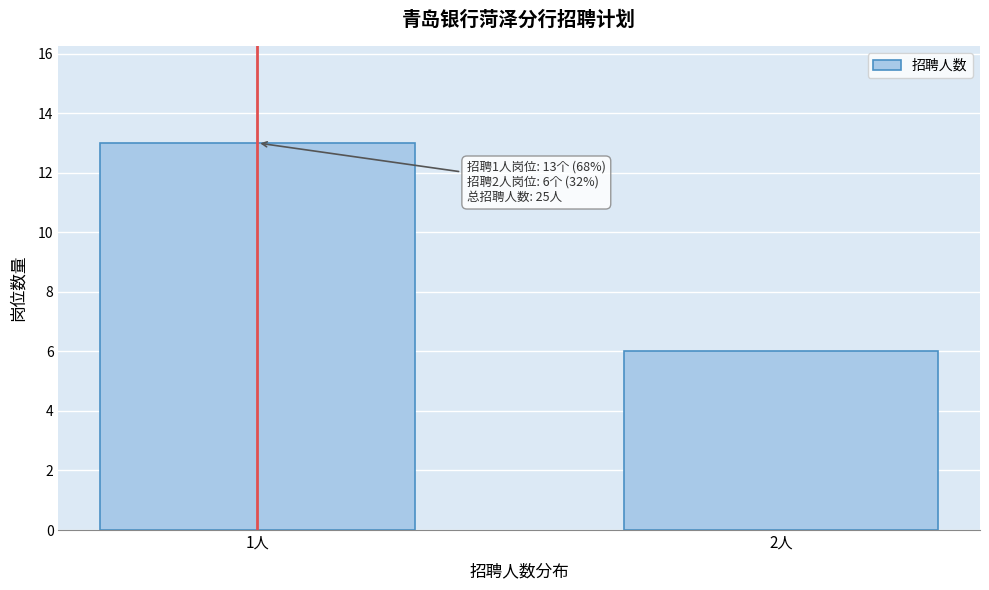

Reading right to left, what are all the values shown in this chart?

6	13